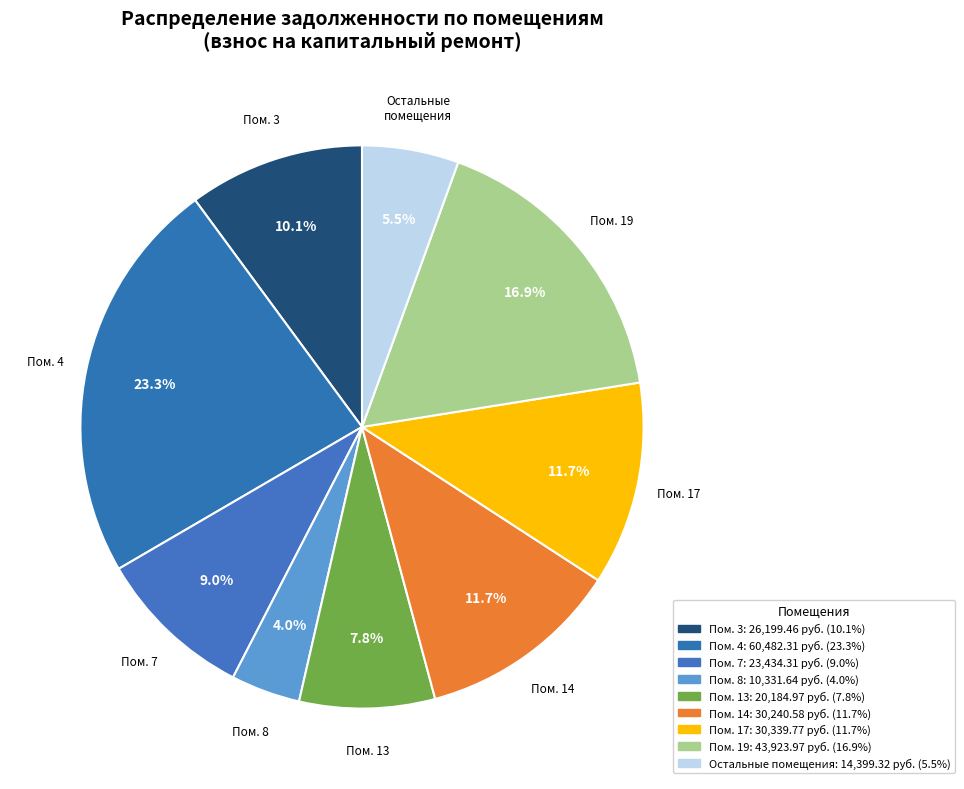

Count the number of slices in the pie.

9